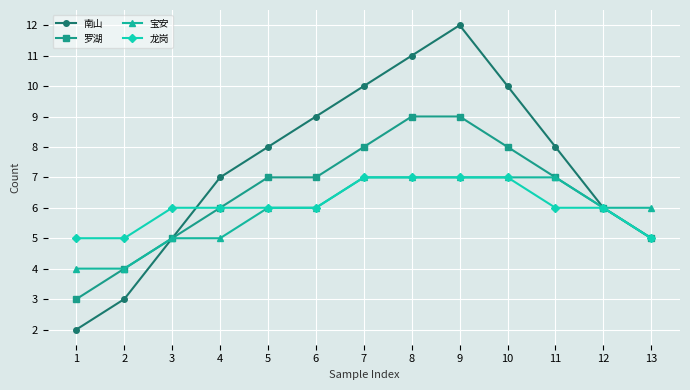

Is the value of 罗湖 at 10 greater than the value of 南山 at 13?

Yes